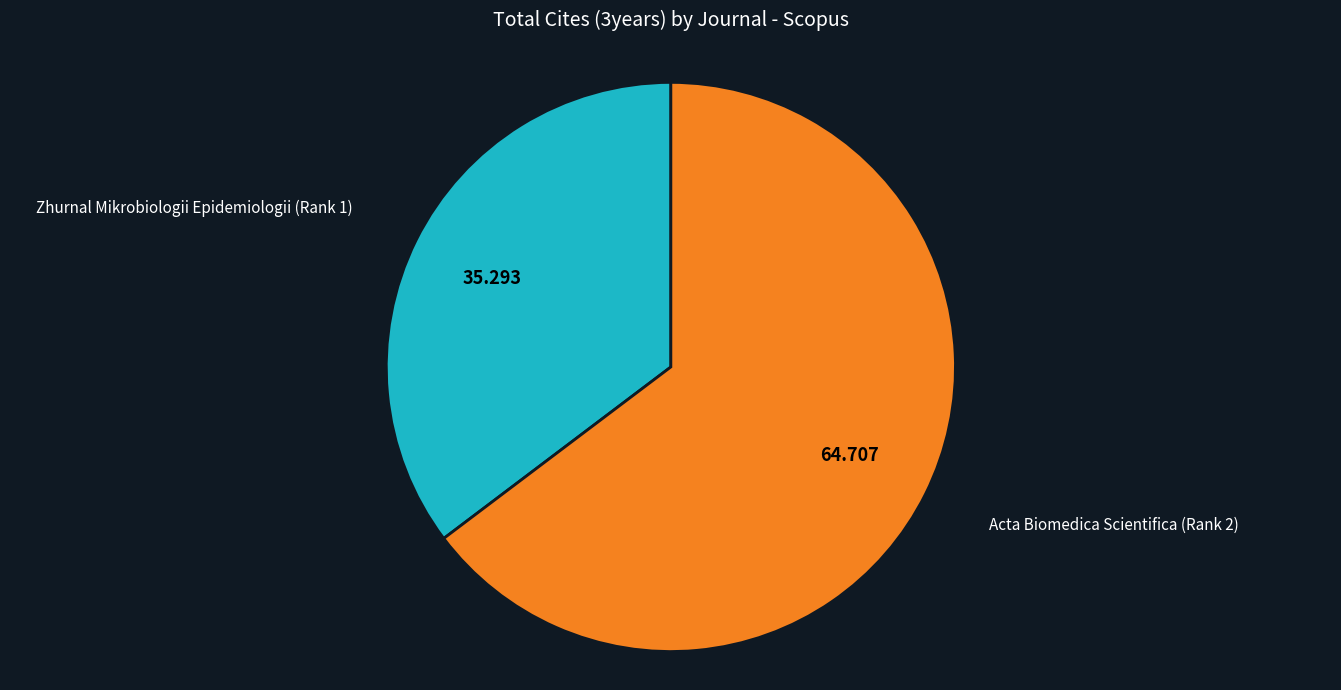

How many slices are in this pie chart?

2